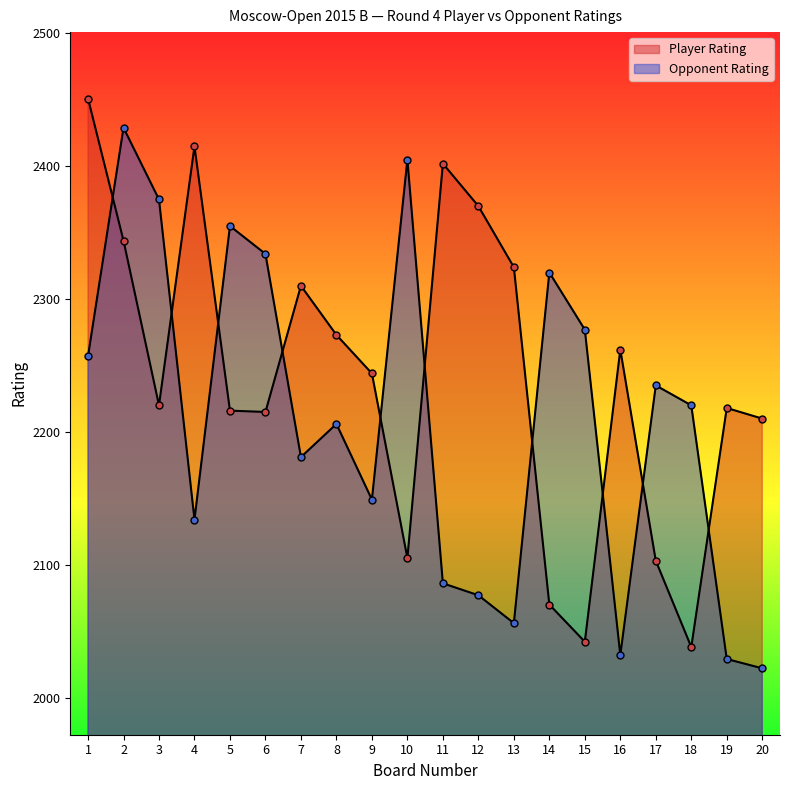

Between 1 and 15, which series saw the biggest shift?

Player Rating